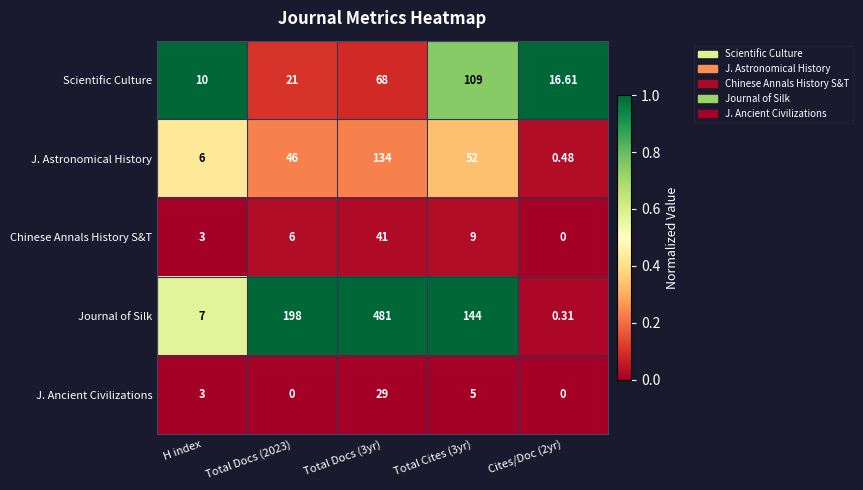

Which series changed the most between Total Cites (3yr) and Cites/Doc (2yr)?

Journal of Silk